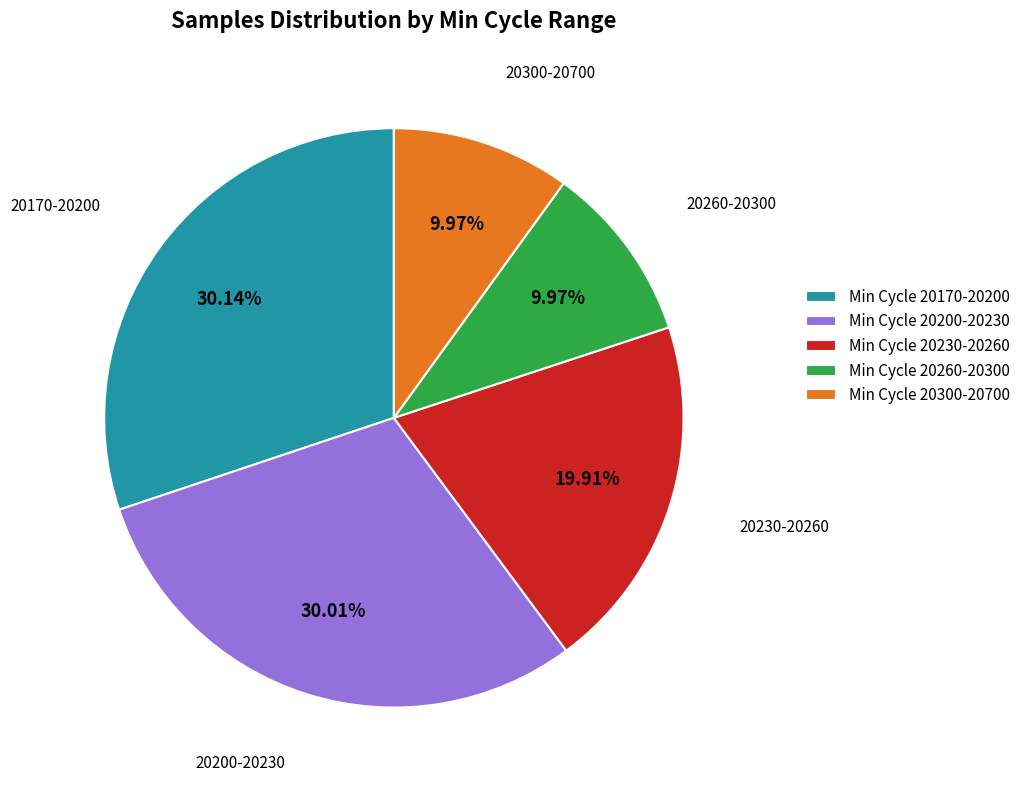

Is 20300-20700 the majority of the pie?

No